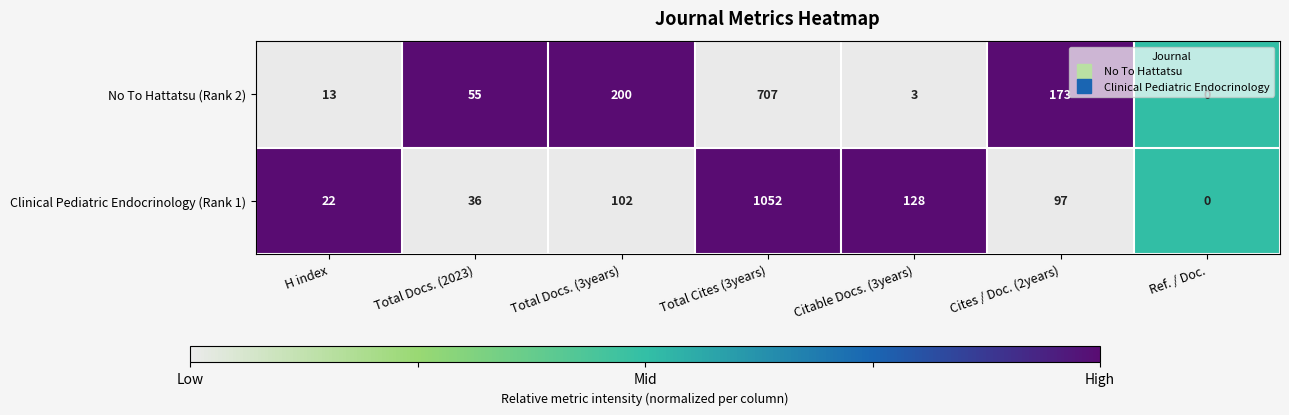

What is the sum of all Clinical Pediatric Endocrinology (Rank 1) values?

1437